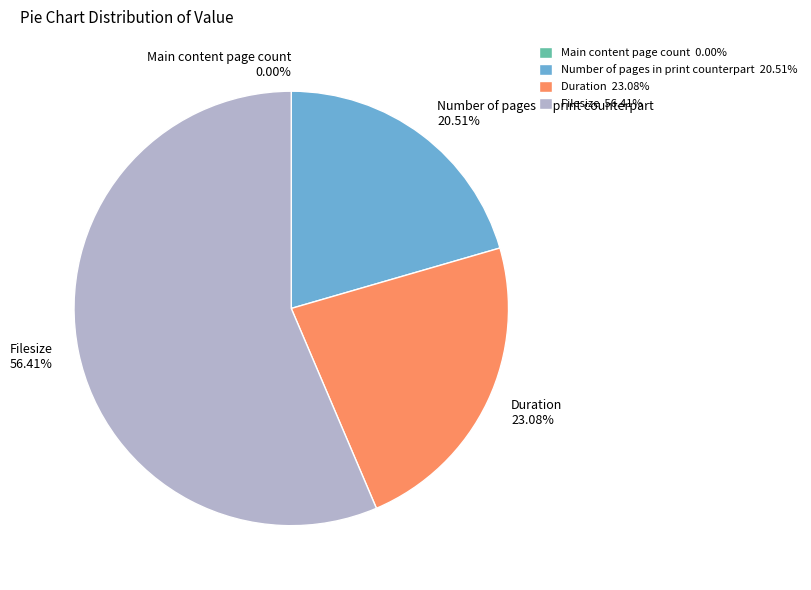

Count the number of slices in the pie.

4